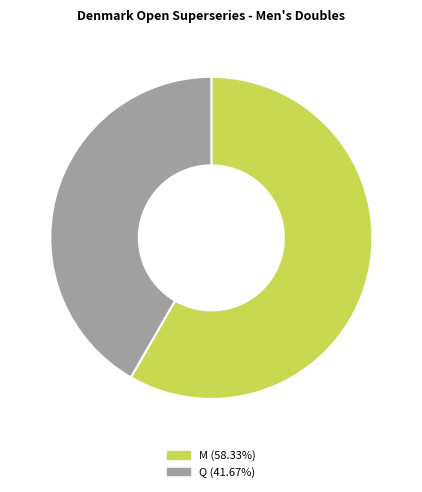

How many segments does this pie chart have?

2